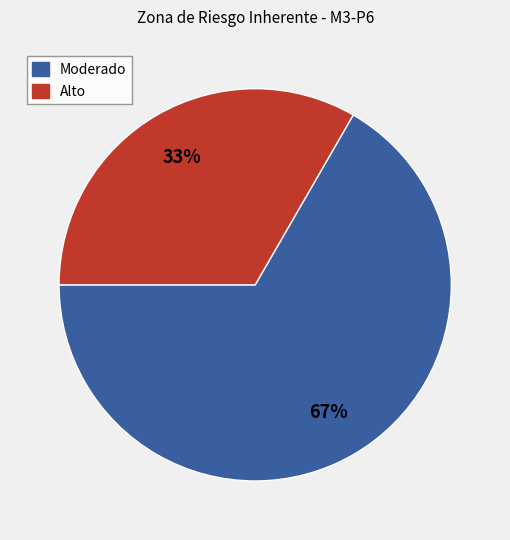

Is there any slice that represents more than half of the pie?

Yes